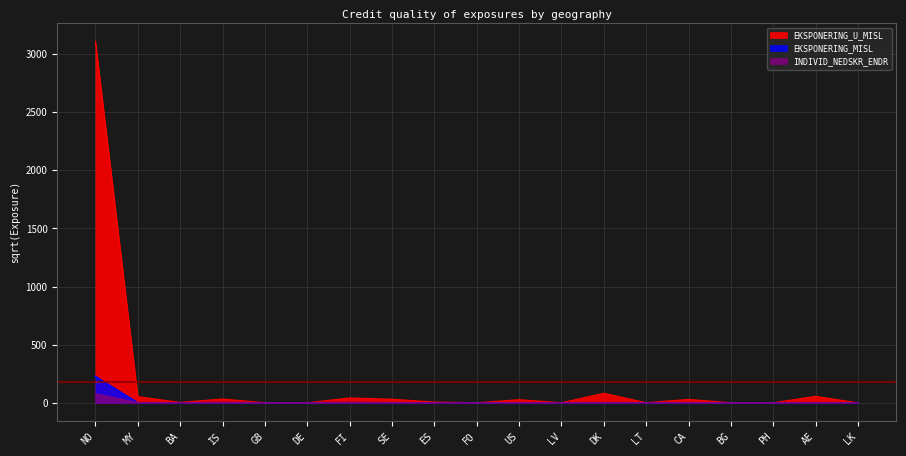

Rank the series at LV from highest to lowest value.

INDIVID_NEDSKR_ENDR, EKSPONERING_U_MISL, EKSPONERING_MISL